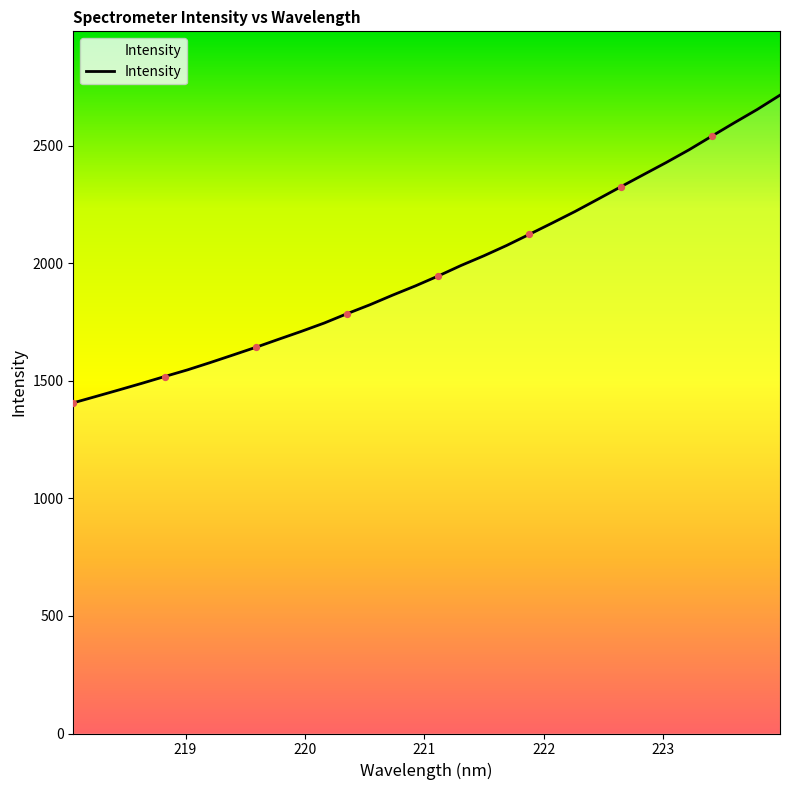

What is the greatest value displayed?

2715.3